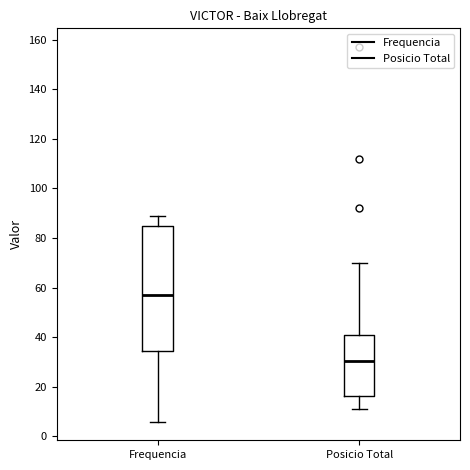

Reading left to right, transcribe this box plot: for each box, give where its median line is, the range the box spans, and where its two whiskers end, as read against the y-axis. The values are not printed on the chart, so give them approximately, as read against the axis.

Frequencia: median 58, box 34 to 84, whiskers 6 to 90
Posicio Total: median 30, box 16 to 40, whiskers 12 to 70